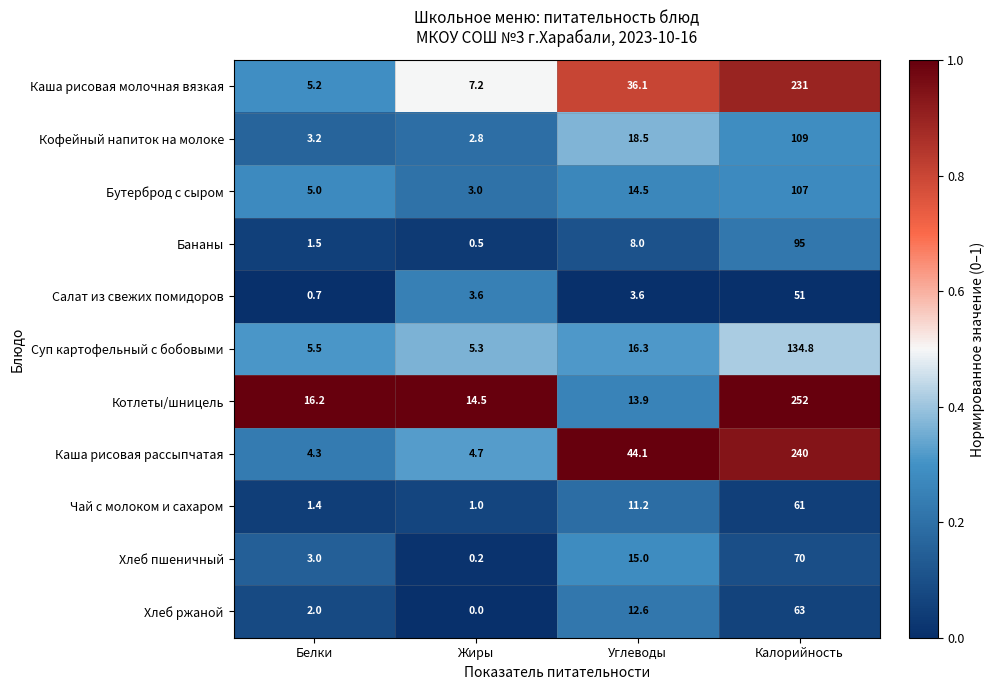

What is the spread (max minus min) of values at Жиры?

14.5